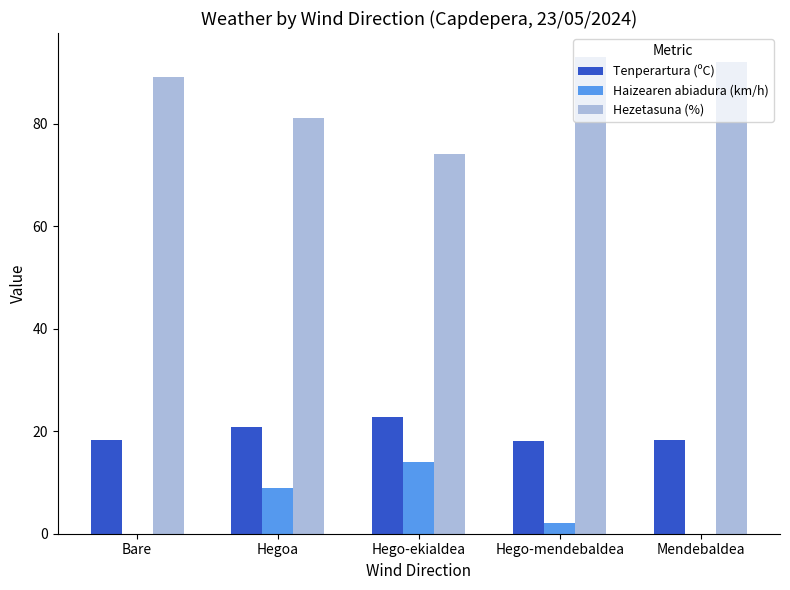

Which series has the largest total across all categories?

Hezetasuna (%)